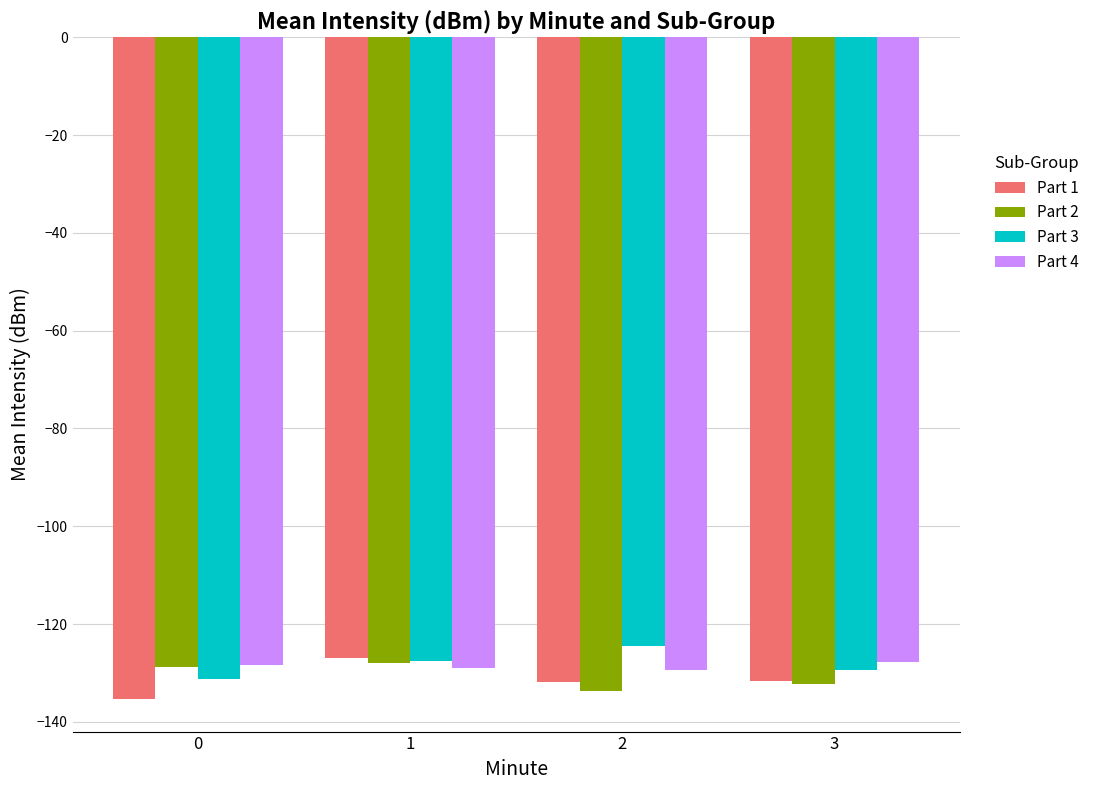

What is the total value across all series at 2?

-519.4